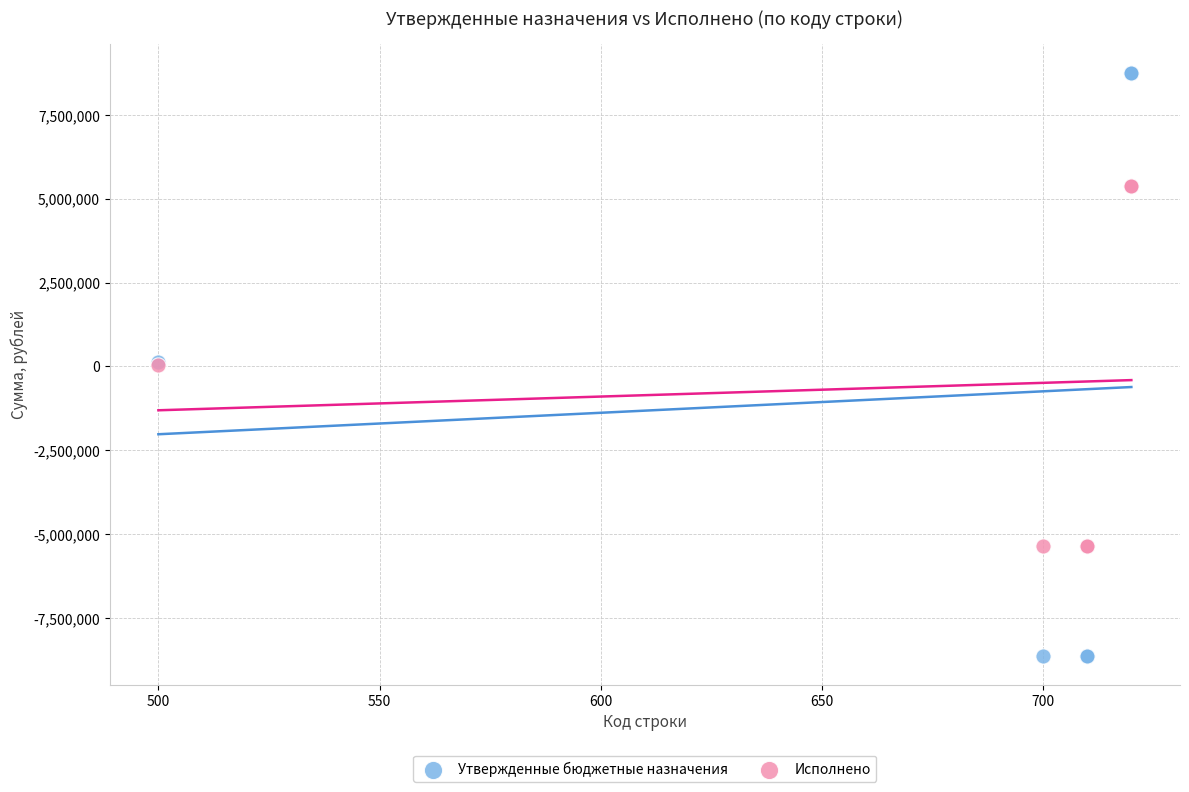

Which series reaches the minimum Y coordinate?

Утвержденные бюджетные назначения